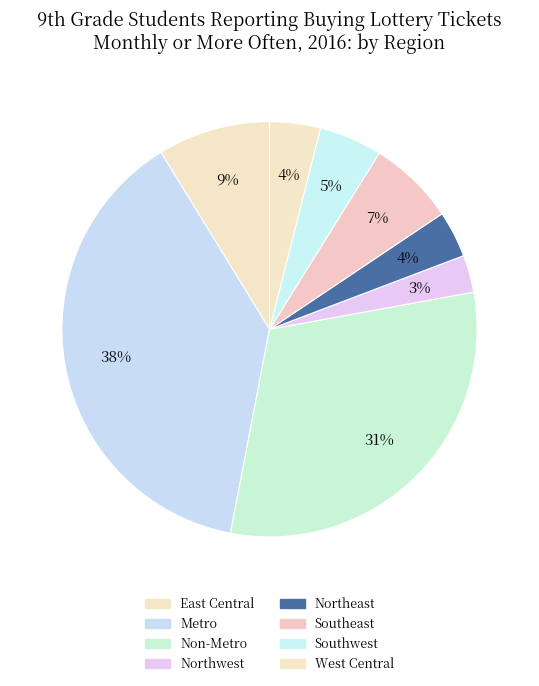

Which category has the smallest portion of the pie?

Northwest